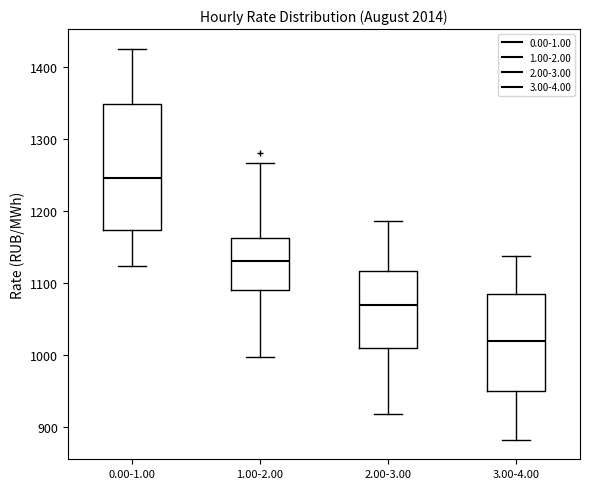

Reading left to right, transcribe this box plot: for each box, give where its median line is, the range the box spans, and where its two whiskers end, as read against the y-axis. The values are not printed on the chart, so give them approximately, as read against the axis.

0.00-1.00: median 1250, box 1170 to 1350, whiskers 1120 to 1430
1.00-2.00: median 1130, box 1090 to 1160, whiskers 1000 to 1270
2.00-3.00: median 1070, box 1010 to 1120, whiskers 920 to 1190
3.00-4.00: median 1020, box 950 to 1080, whiskers 880 to 1140